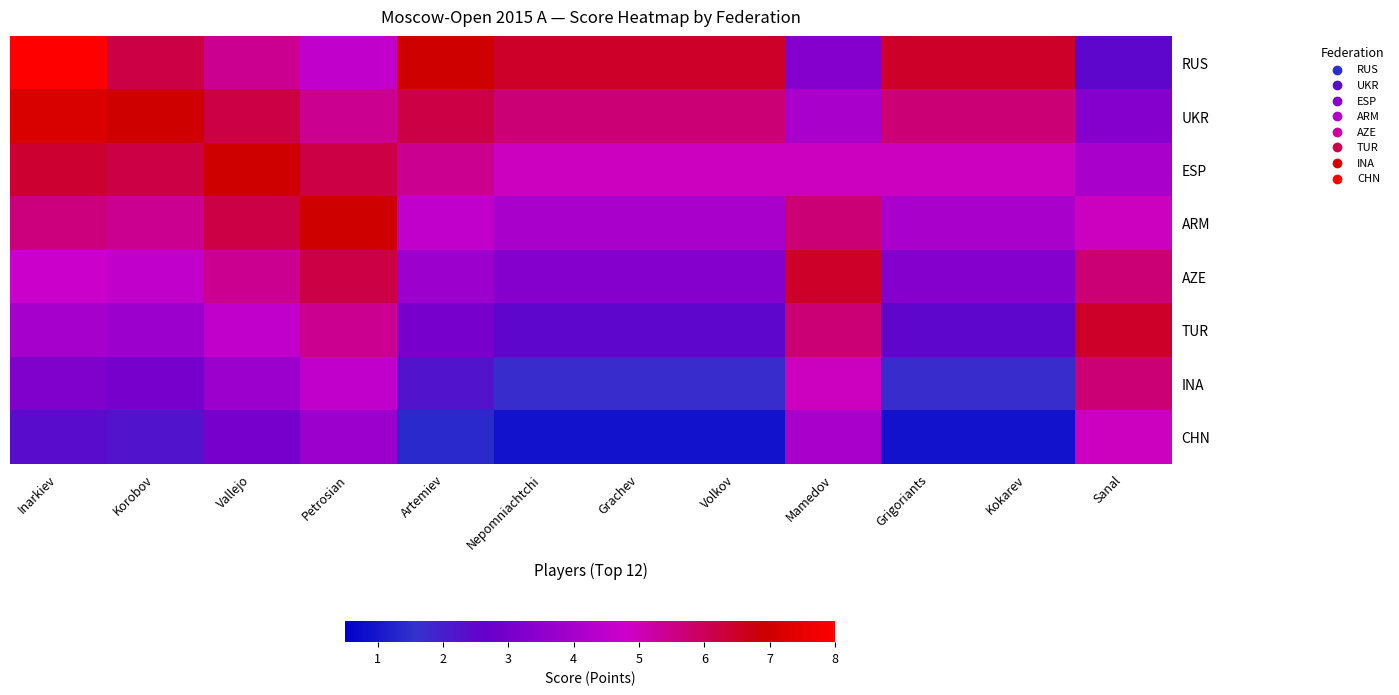

Which series has the largest total across all categories?

RUS